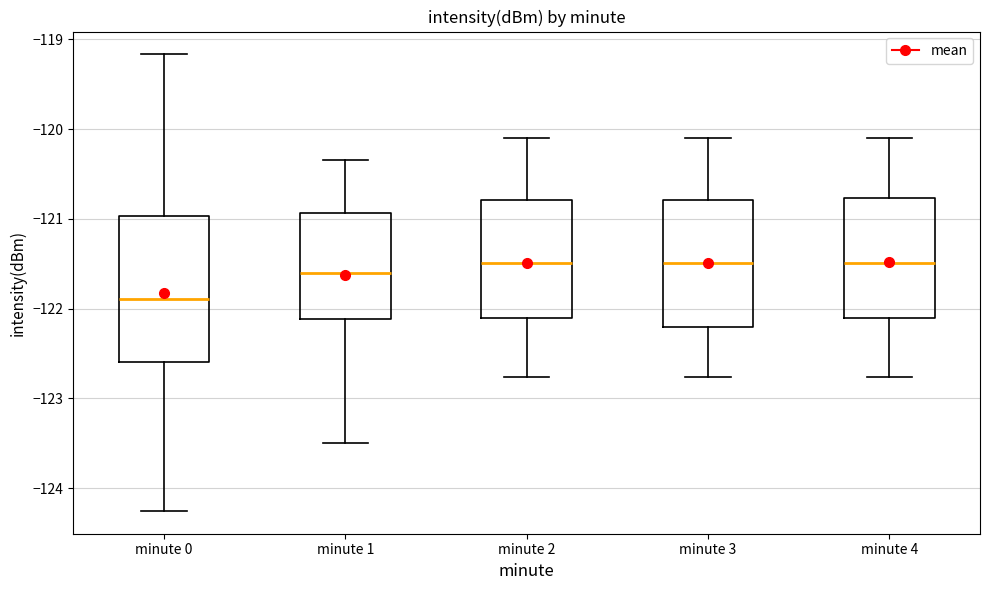

Reading left to right, read every box against the y-axis: the position of its median line, the range the box covers, and the ends of its whiskers. The values are not printed on the chart, so give them approximately, as read against the axis.

minute 0: median -121.9, box -122.6 to -121.0, whiskers -124.3 to -119.2
minute 1: median -121.6, box -122.1 to -120.9, whiskers -123.5 to -120.3
minute 2: median -121.5, box -122.1 to -120.8, whiskers -122.8 to -120.1
minute 3: median -121.5, box -122.2 to -120.8, whiskers -122.8 to -120.1
minute 4: median -121.5, box -122.1 to -120.8, whiskers -122.8 to -120.1